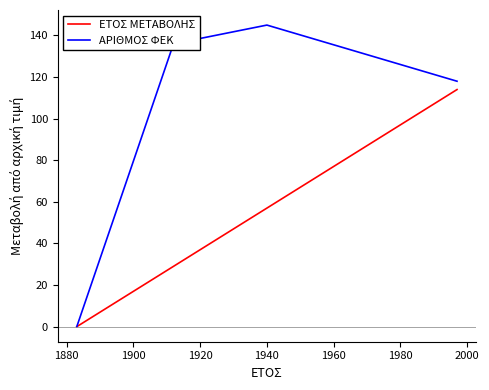

How many data points does each series have?

5